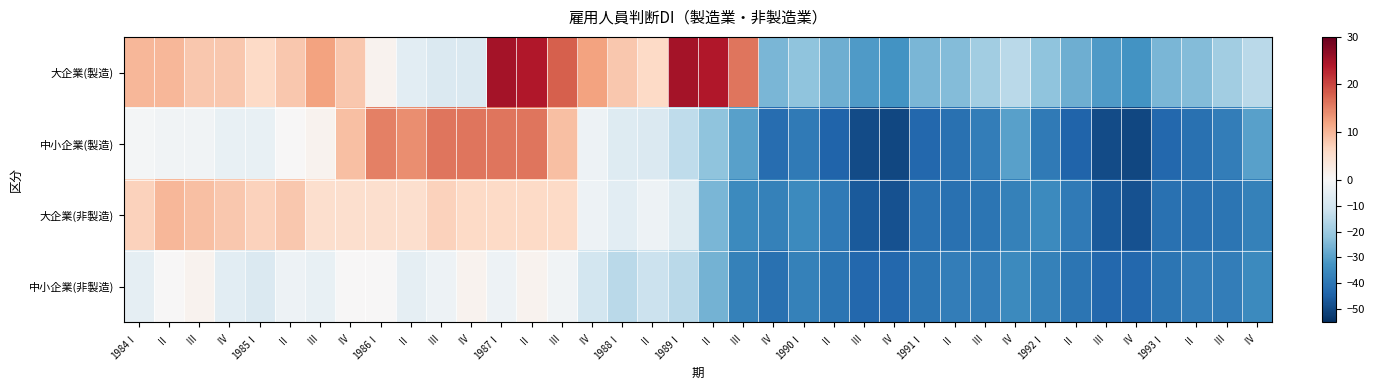

Reading left to right, extract all data points from this chart.

大企業(製造): 1984Ⅰ=10	Ⅱ=10	Ⅲ=8	Ⅳ=8	1985Ⅰ=6	Ⅱ=8	Ⅲ=12	Ⅳ=8	1986Ⅰ=1	Ⅱ=-6	Ⅲ=-8	Ⅳ=-8	1987Ⅰ=25	Ⅱ=24	Ⅲ=18	Ⅳ=12	1988Ⅰ=8	Ⅱ=6	1989Ⅰ=25	Ⅱ=24	Ⅲ=16	Ⅳ=-25	1990Ⅰ=-22	Ⅱ=-27	Ⅲ=-31	Ⅳ=-33	1991Ⅰ=-25	Ⅱ=-24	Ⅲ=-19	Ⅳ=-15	1992Ⅰ=-22	Ⅱ=-27	Ⅲ=-31	Ⅳ=-33	1993Ⅰ=-25	Ⅱ=-24	Ⅲ=-19	Ⅳ=-15
中小企業(製造): 1984Ⅰ=-1	Ⅱ=-2	Ⅲ=-2	Ⅳ=-4	1985Ⅰ=-4	Ⅱ=0	Ⅲ=1	Ⅳ=9	1986Ⅰ=15	Ⅱ=14	Ⅲ=16	Ⅳ=16	1987Ⅰ=16	Ⅱ=16	Ⅲ=9	Ⅳ=-3	1988Ⅰ=-7	Ⅱ=-8	1989Ⅰ=-14	Ⅱ=-22	Ⅲ=-30	Ⅳ=-42	1990Ⅰ=-39	Ⅱ=-44	Ⅲ=-49	Ⅳ=-50	1991Ⅰ=-43	Ⅱ=-41	Ⅲ=-38	Ⅳ=-30	1992Ⅰ=-39	Ⅱ=-44	Ⅲ=-49	Ⅳ=-50	1993Ⅰ=-43	Ⅱ=-41	Ⅲ=-38	Ⅳ=-30
大企業(非製造): 1984Ⅰ=7	Ⅱ=10	Ⅲ=9	Ⅳ=8	1985Ⅰ=7	Ⅱ=8	Ⅲ=5	Ⅳ=5	1986Ⅰ=5	Ⅱ=5	Ⅲ=7	Ⅳ=6	1987Ⅰ=6	Ⅱ=6	Ⅲ=6	Ⅳ=-3	1988Ⅰ=-6	Ⅱ=-3	1989Ⅰ=-7	Ⅱ=-25	Ⅲ=-35	Ⅳ=-37	1990Ⅰ=-35	Ⅱ=-39	Ⅲ=-46	Ⅳ=-48	1991Ⅰ=-41	Ⅱ=-41	Ⅲ=-40	Ⅳ=-37	1992Ⅰ=-35	Ⅱ=-39	Ⅲ=-46	Ⅳ=-48	1993Ⅰ=-41	Ⅱ=-41	Ⅲ=-40	Ⅳ=-37
中小企業(非製造): 1984Ⅰ=-5	Ⅱ=0	Ⅲ=1	Ⅳ=-6	1985Ⅰ=-8	Ⅱ=-3	Ⅲ=-4	Ⅳ=0	1986Ⅰ=0	Ⅱ=-5	Ⅲ=-3	Ⅳ=1	1987Ⅰ=-3	Ⅱ=1	Ⅲ=-2	Ⅳ=-10	1988Ⅰ=-15	Ⅱ=-12	1989Ⅰ=-15	Ⅱ=-26	Ⅲ=-37	Ⅳ=-41	1990Ⅰ=-37	Ⅱ=-40	Ⅲ=-43	Ⅳ=-43	1991Ⅰ=-40	Ⅱ=-38	Ⅲ=-38	Ⅳ=-35	1992Ⅰ=-37	Ⅱ=-40	Ⅲ=-43	Ⅳ=-43	1993Ⅰ=-40	Ⅱ=-38	Ⅲ=-38	Ⅳ=-35